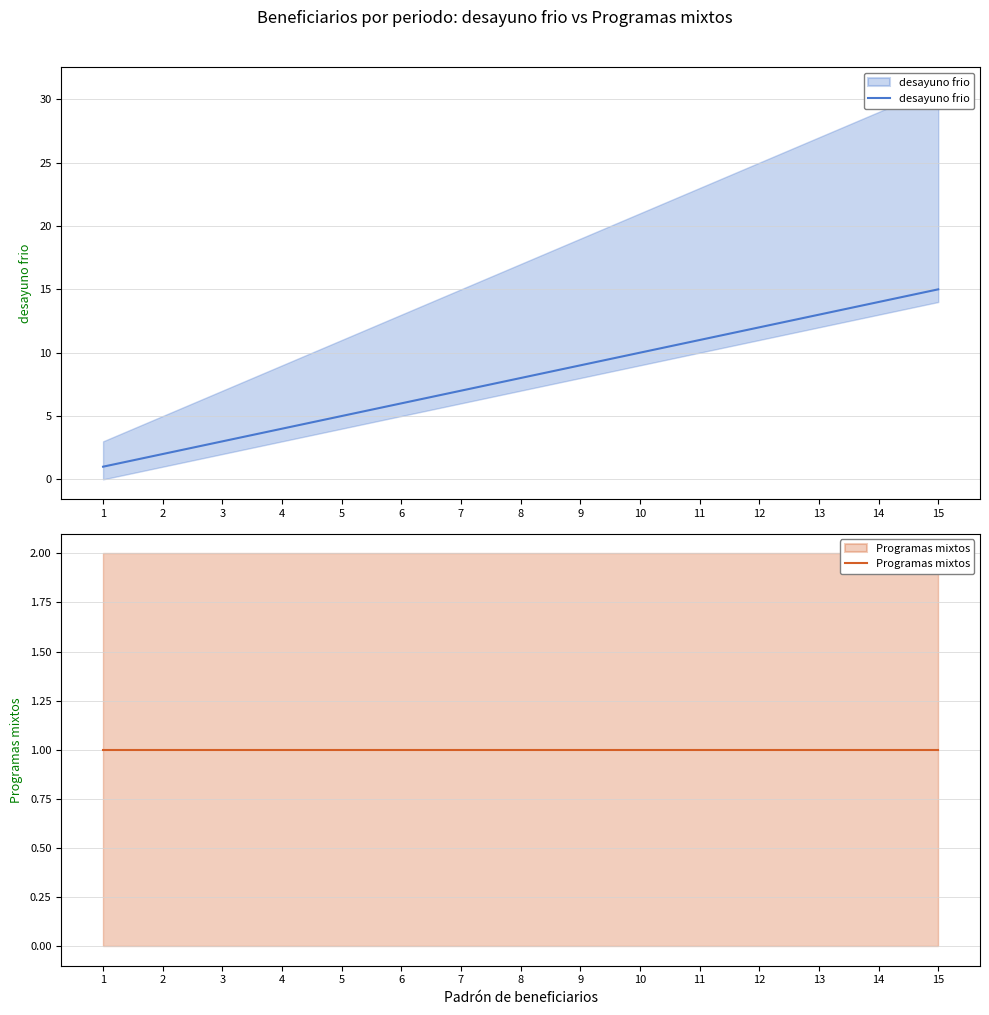

At 12, list the series in order from largest to smallest.

desayuno frio, Programas mixtos